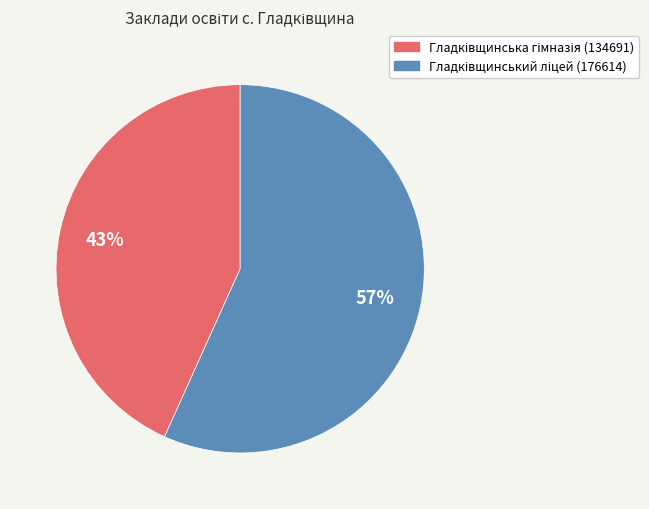

How many slices are in this pie chart?

2